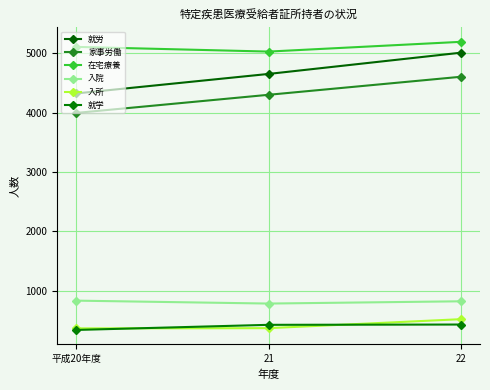

Is it true that 就学 equals 123 at 平成20年度?

False